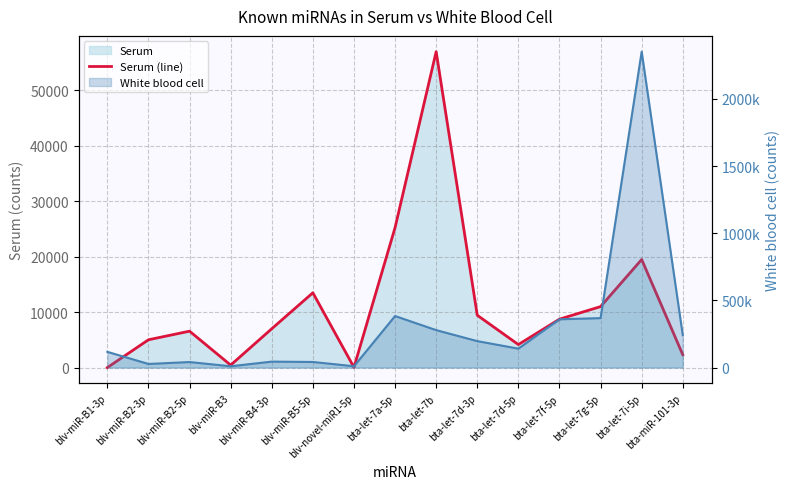

How many interior local peaks (higher than both neighbors) does the data have?

4